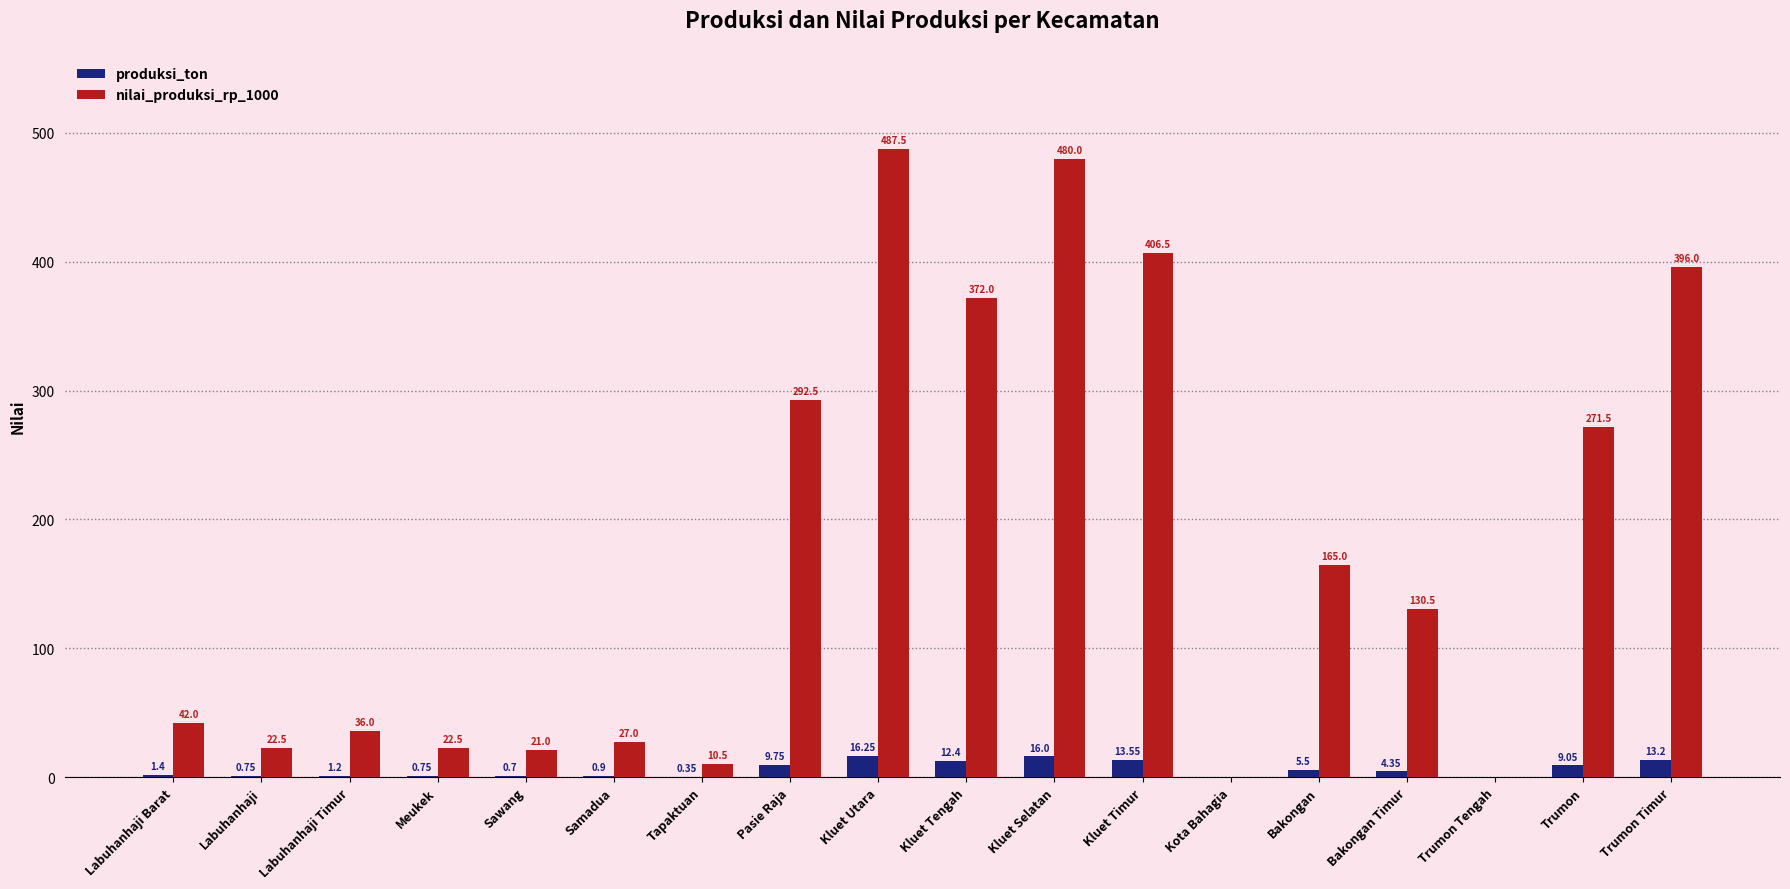

What is the total value across all series at Labuhanhaji Barat?

43.4